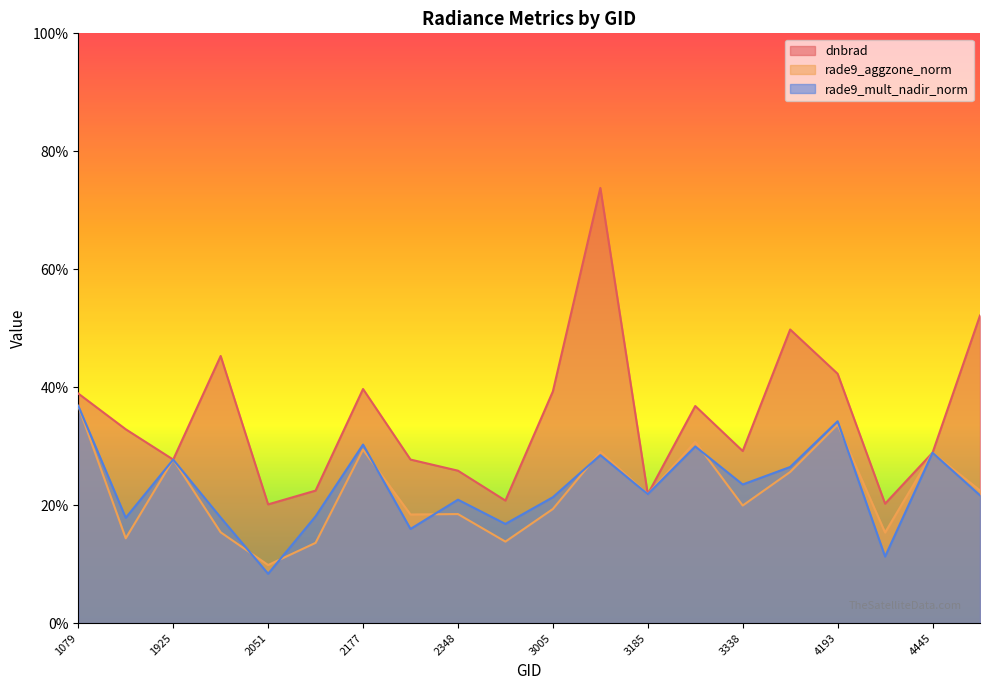

What is the difference between the maximum and second lowest values in the rade9_aggzone_norm series?

0.2